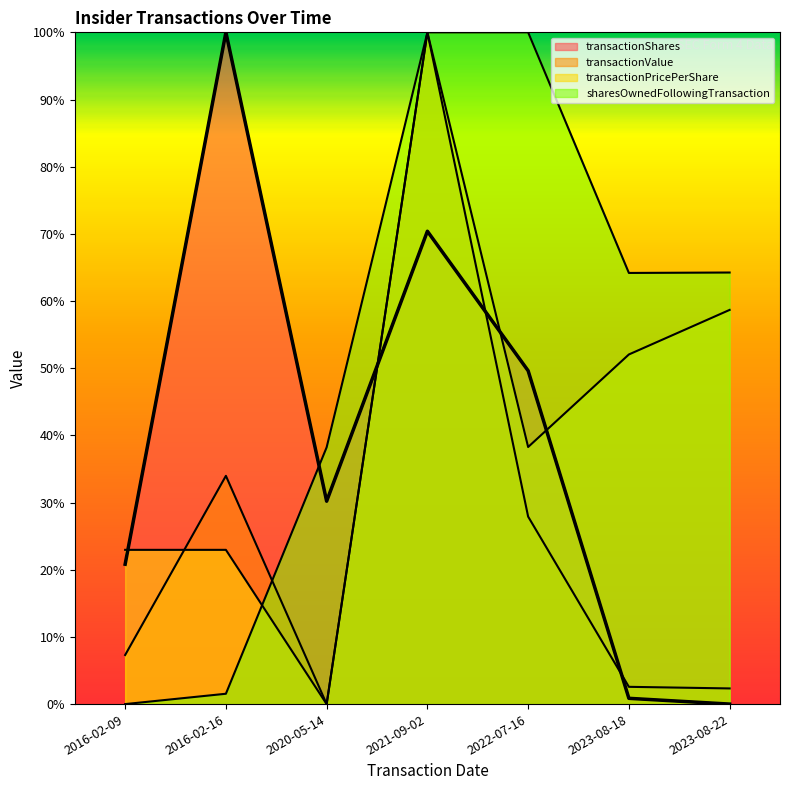

What is the sum of all sharesOwnedFollowingTransaction values?

368.2